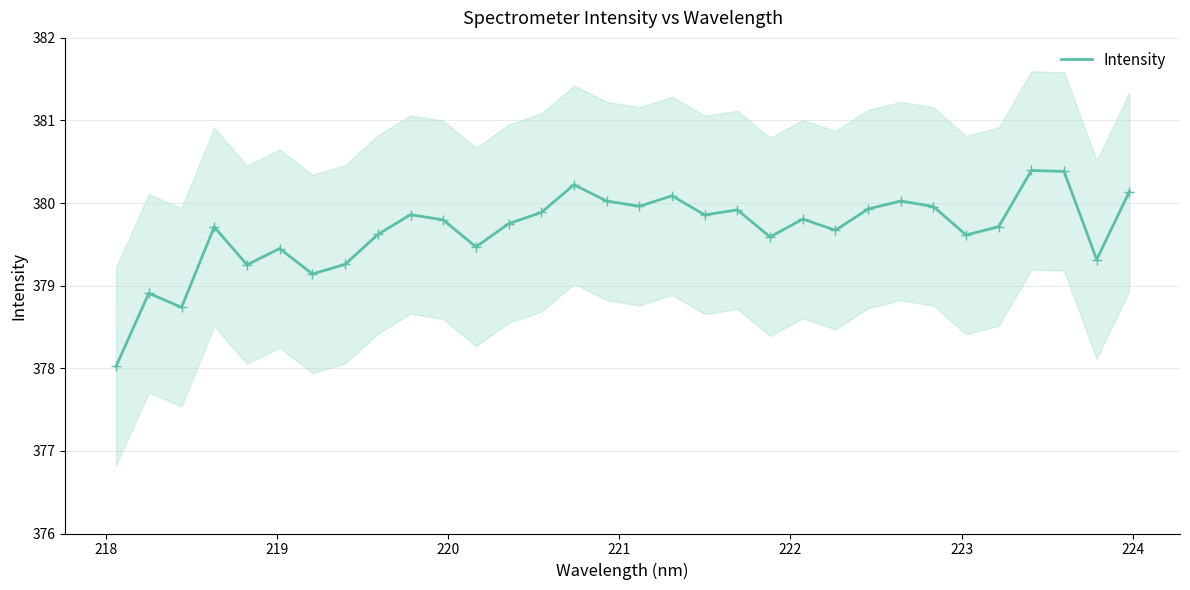

What is the minimum value for Intensity?

378.0